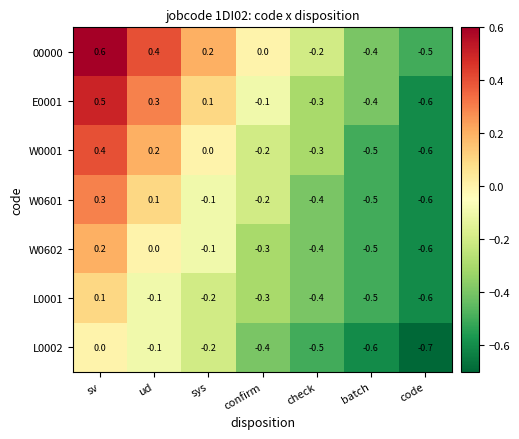

At which category is the sum across all series the highest?

sv